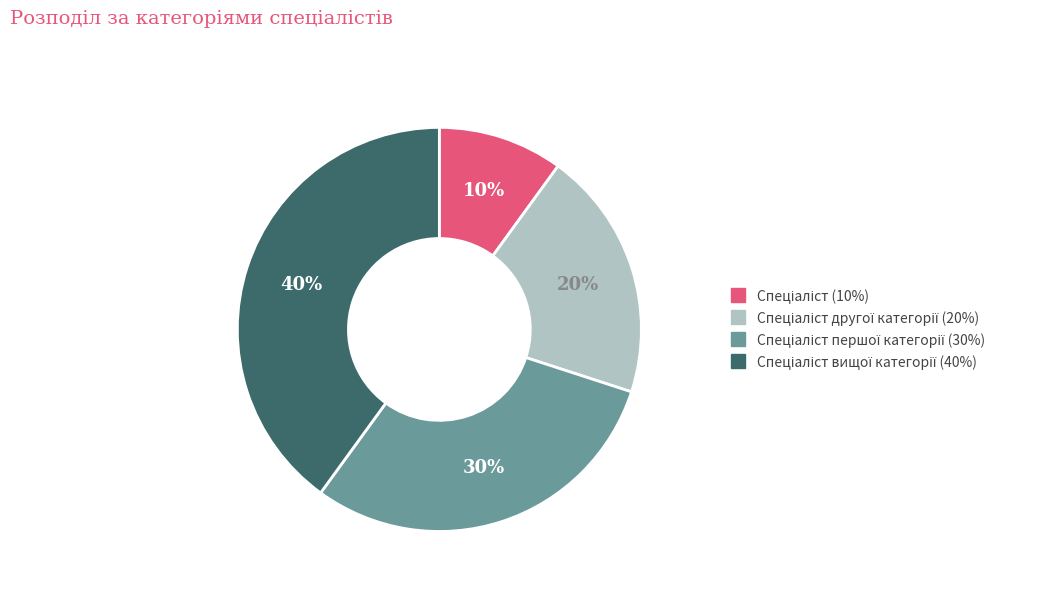

To the nearest percent, what is the difference between the largest and smallest slice percentages?

30%